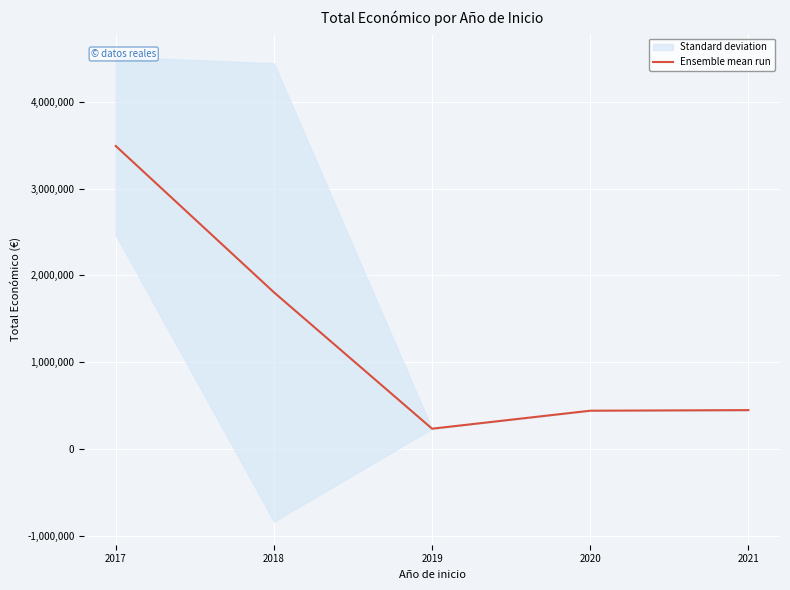

What is the difference between the second highest and second lowest values?

1365420.9